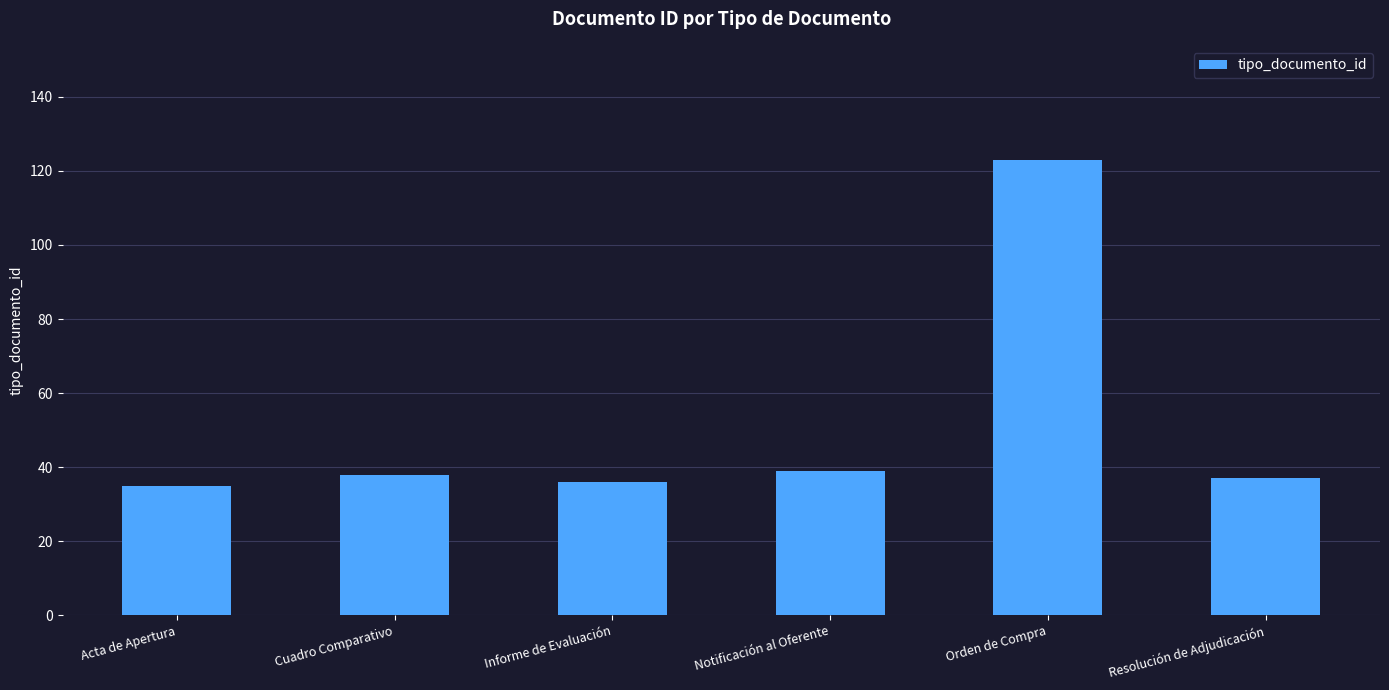

The chart shows a value of 10 at Acta de Apertura. True or false?

False